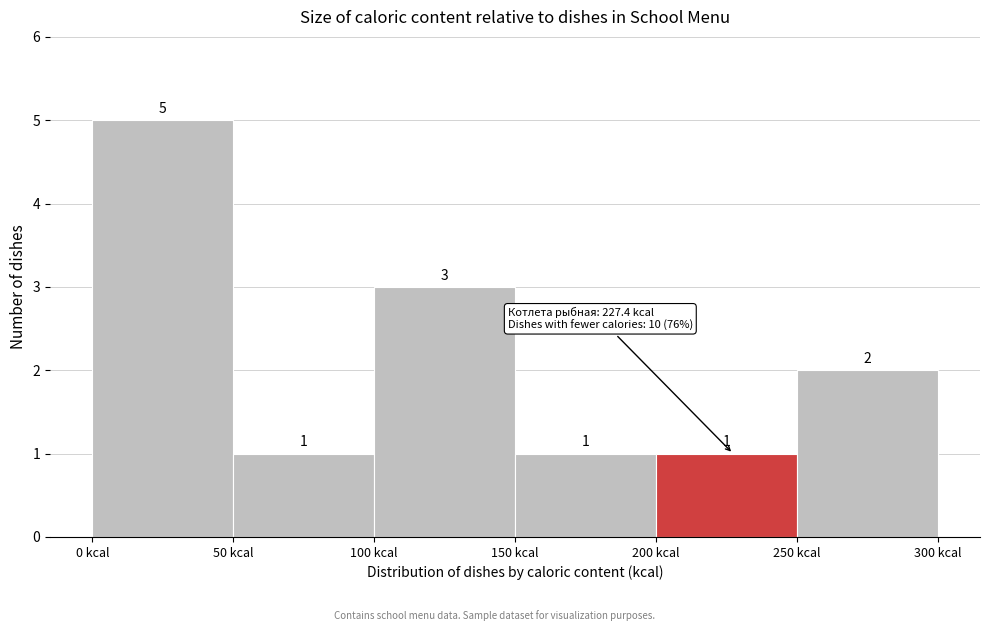

Reading left to right, transcribe this chart: for each bar, give the range it covers on the x-axis and its height.

0 to 50: 5
50 to 100: 1
100 to 150: 3
150 to 200: 1
200 to 250: 1
250 to 300: 2